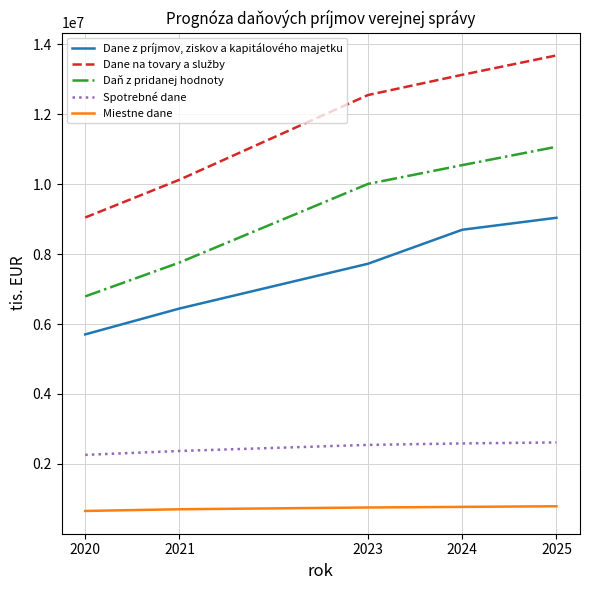

What is the minimum value shown in the chart?

653349.2